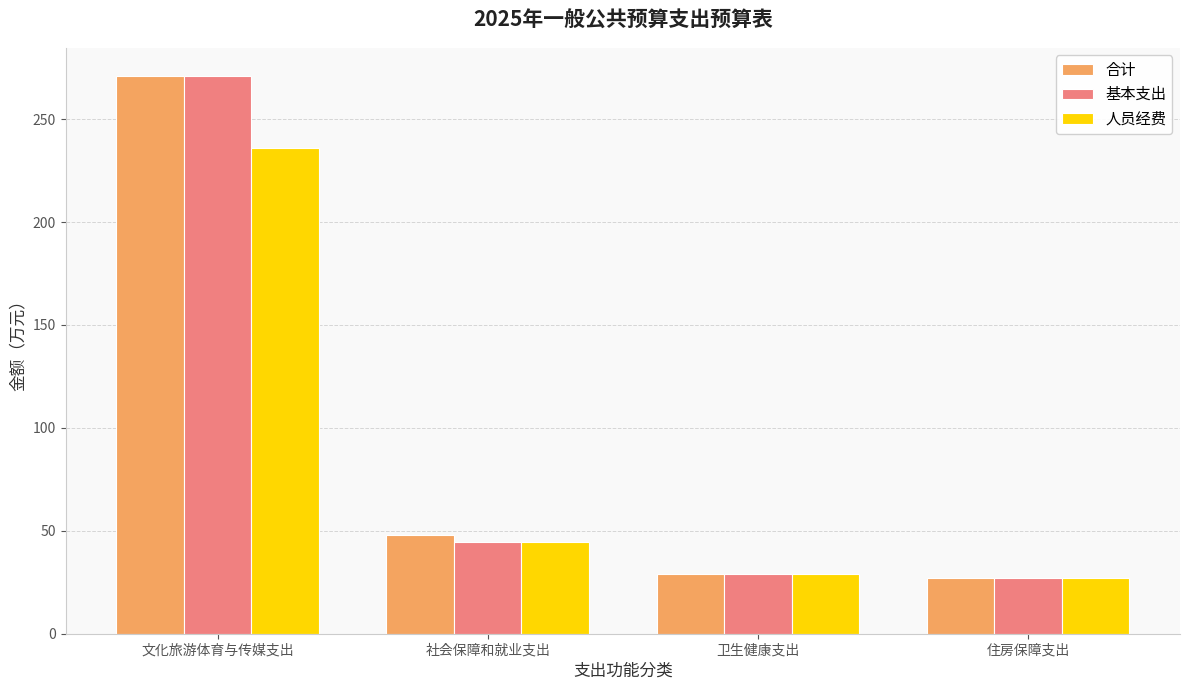

At which label does 合计 reach its peak?

文化旅游体育与传媒支出